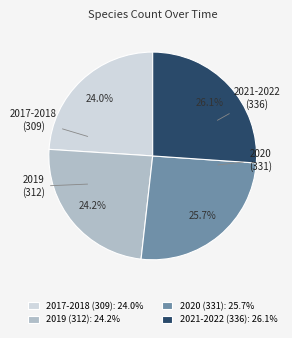

Is there any slice that represents more than half of the pie?

No